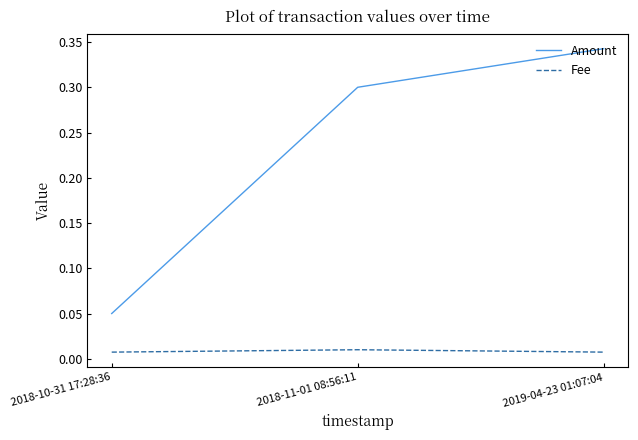

Rank the series by their maximum value, from highest to lowest.

Amount, Fee